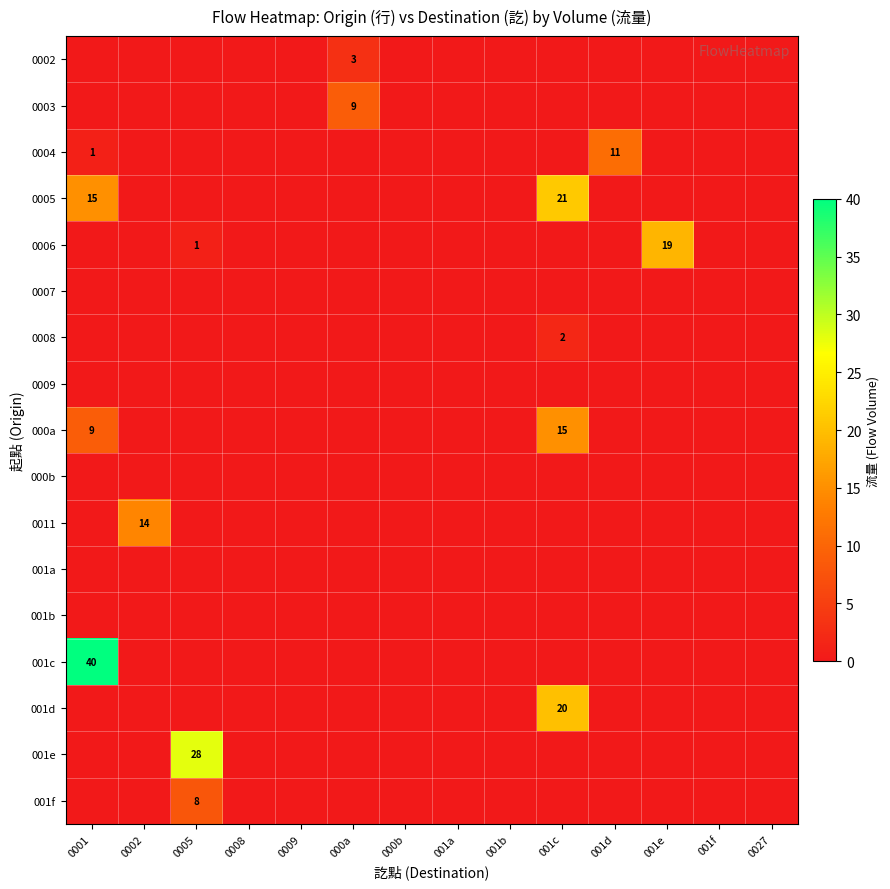

True or false: 001d has a value of 12 at 0009.

False